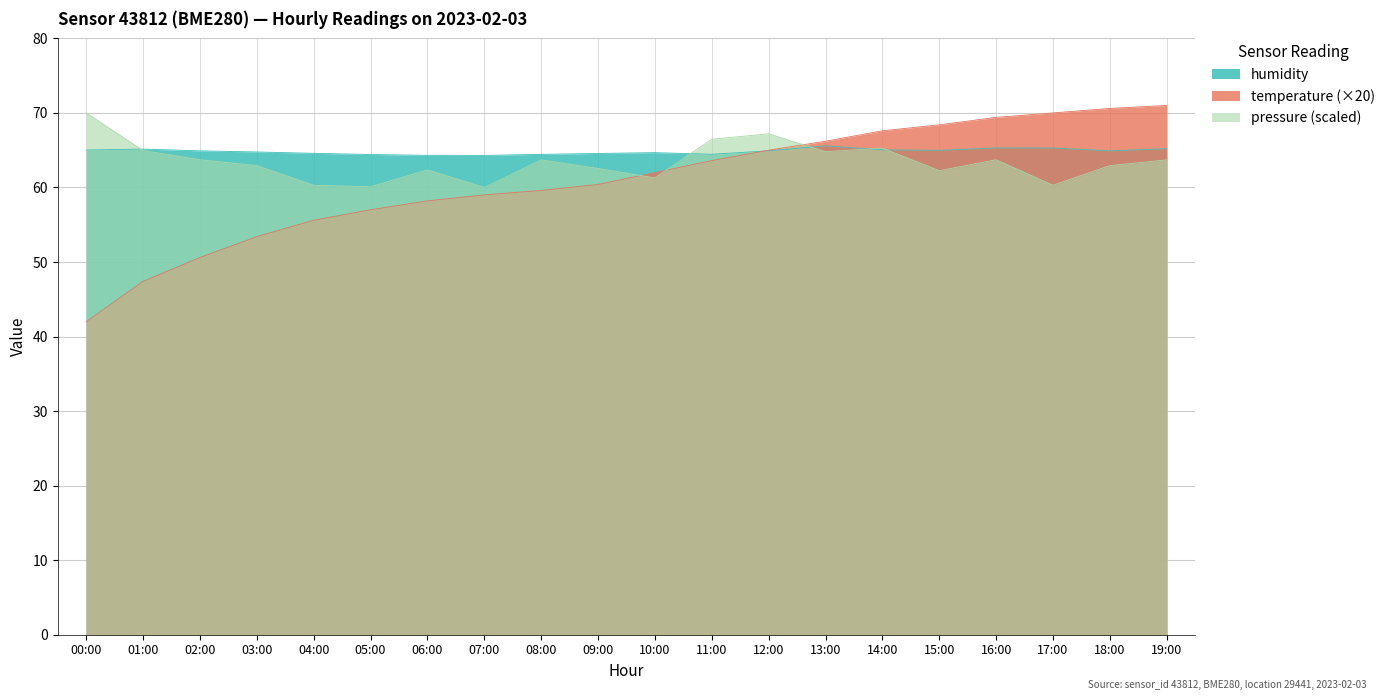

What position from the left is 13:00?

14